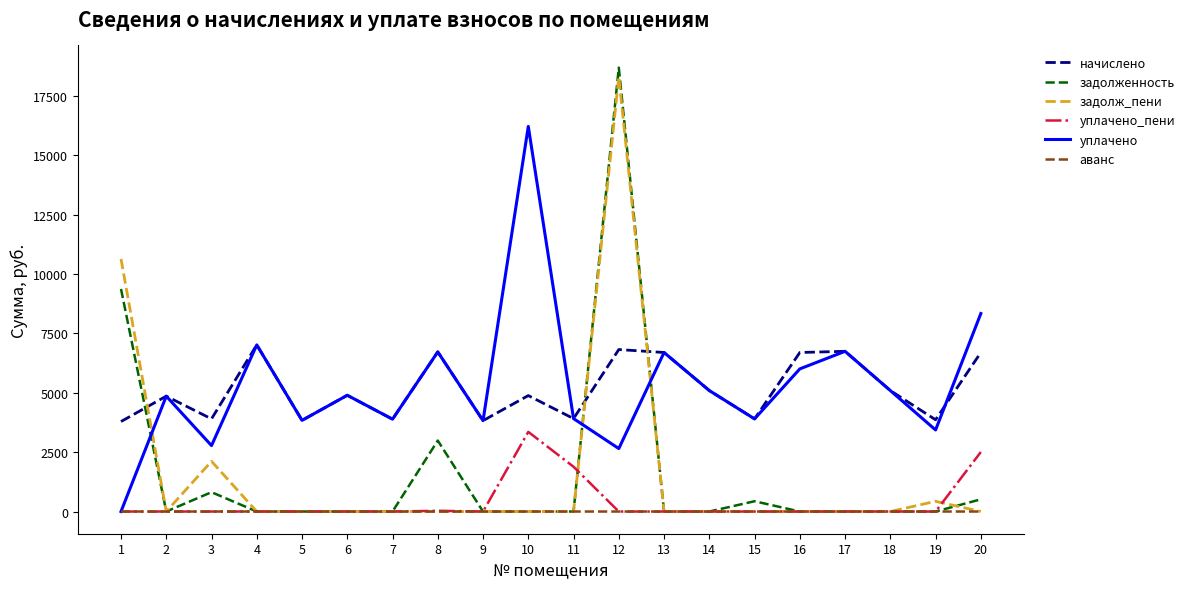

Is it true that начислено equals 6719.2 at 8?

True